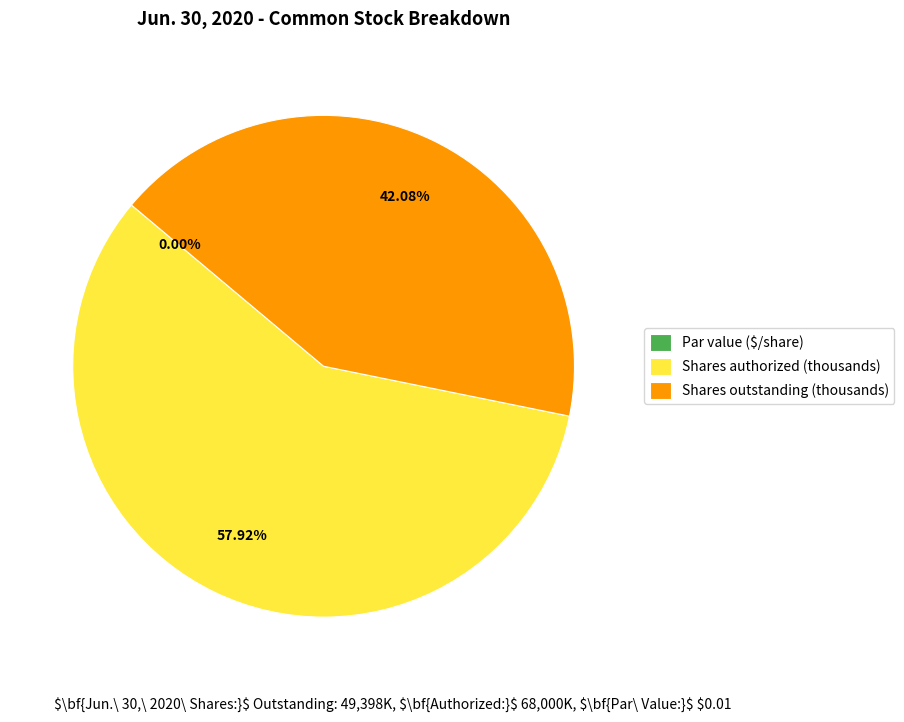

Approximately how many times larger is the value at Shares authorized (thousands) compared to Shares outstanding (thousands)?

1.4